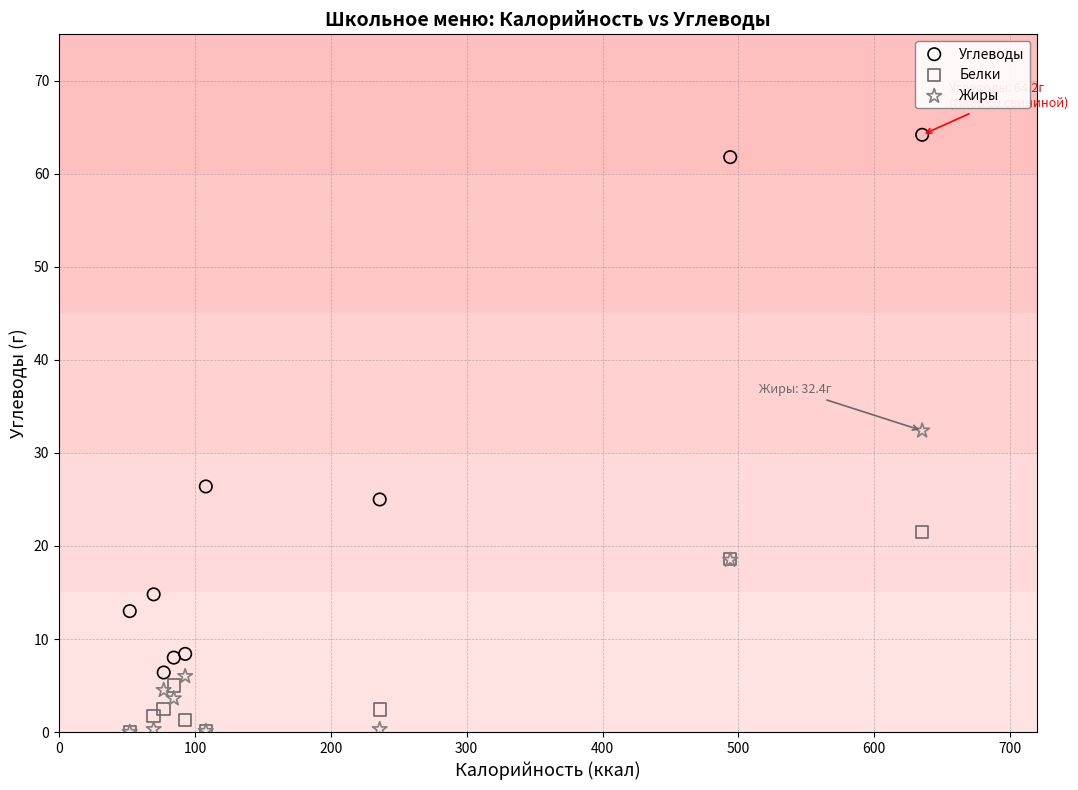

What are all the series names shown in the legend?

Углеводы, Белки, Жиры